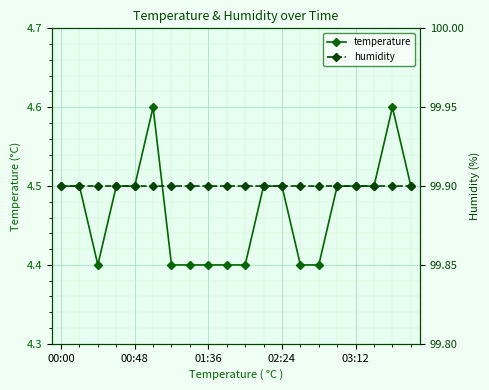

Which series changed the most between 5 and 19?

temperature